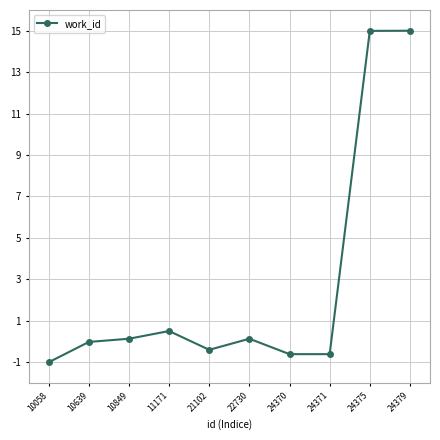

What is the smallest value displayed?

-1.0